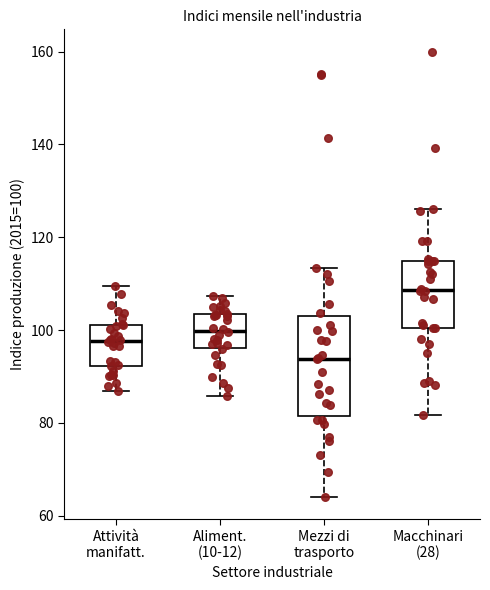

Where does the upper whisker of the box for Aliment. (10-12) end on the y-axis? The values are not printed on the chart, so give them approximately, as read against the axis.

108